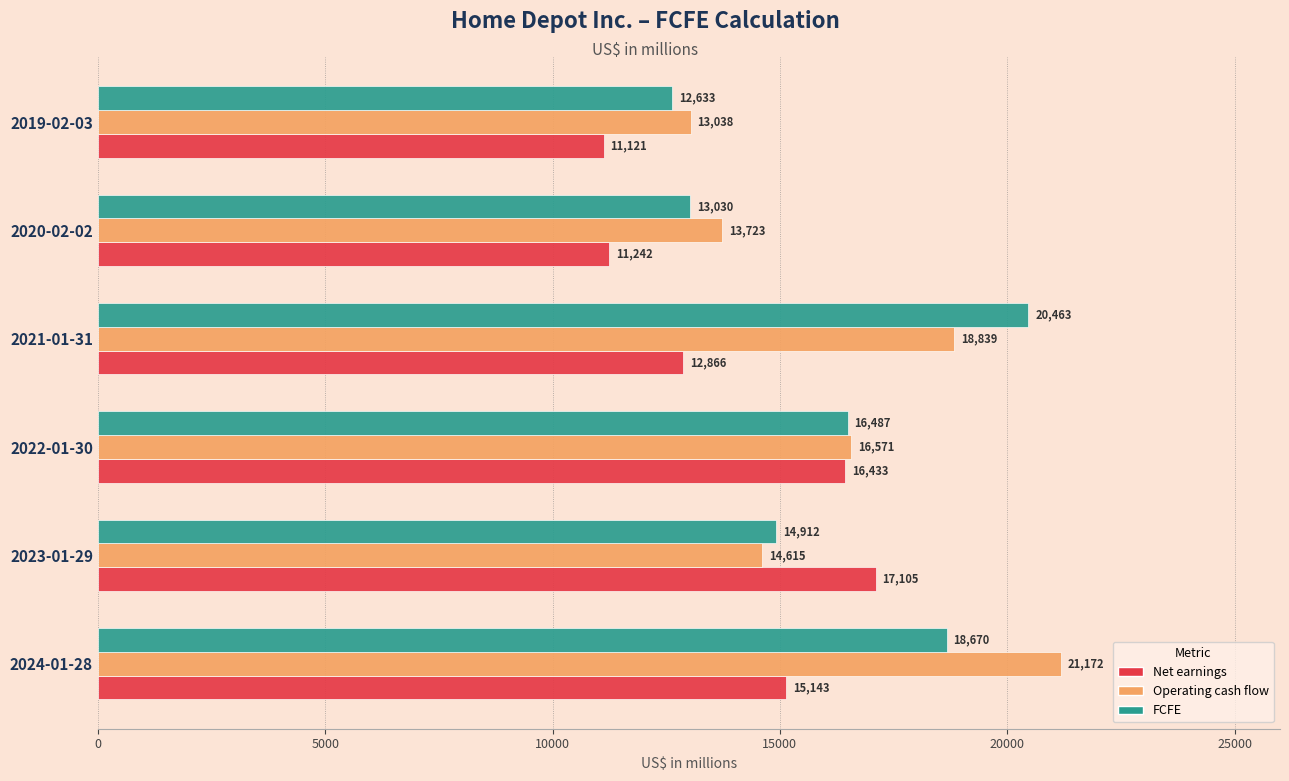

True or false: FCFE has a value of 14912 at 2023-01-29.

True